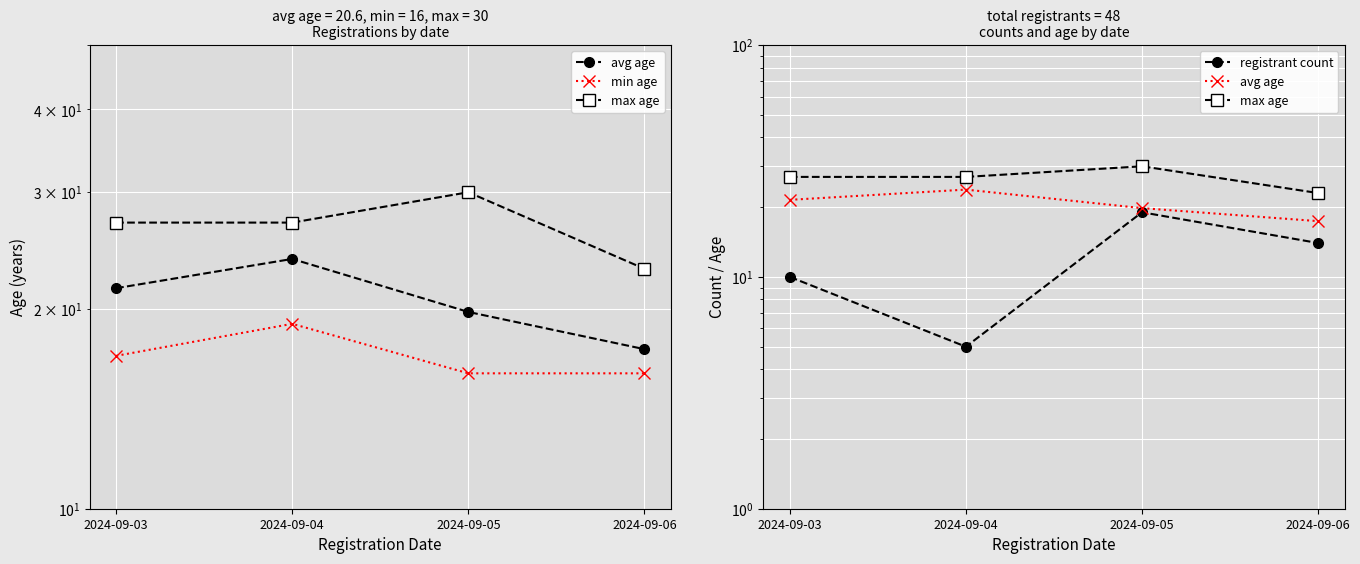

Rank the categories by max age value from highest to lowest.

2024-09-05, 2024-09-03, 2024-09-04, 2024-09-06